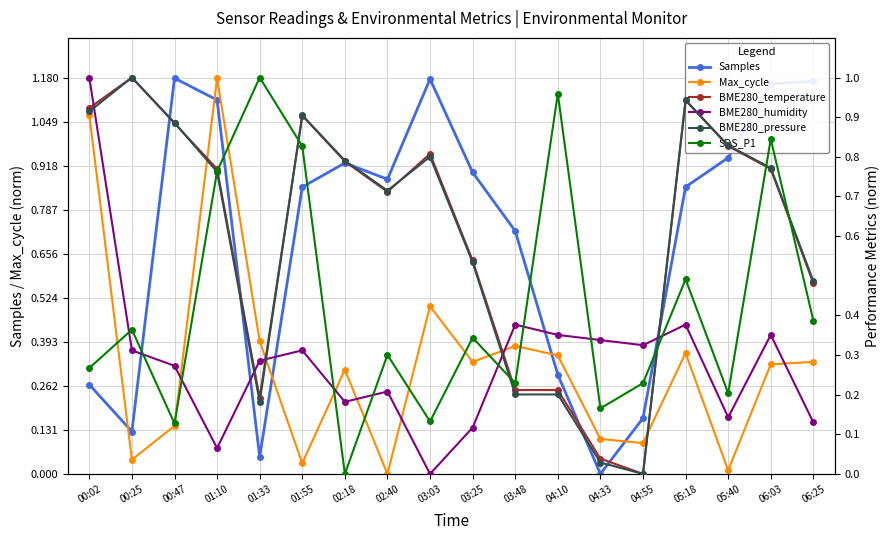

At which category does BME280_humidity reach its first local valley?

01:10